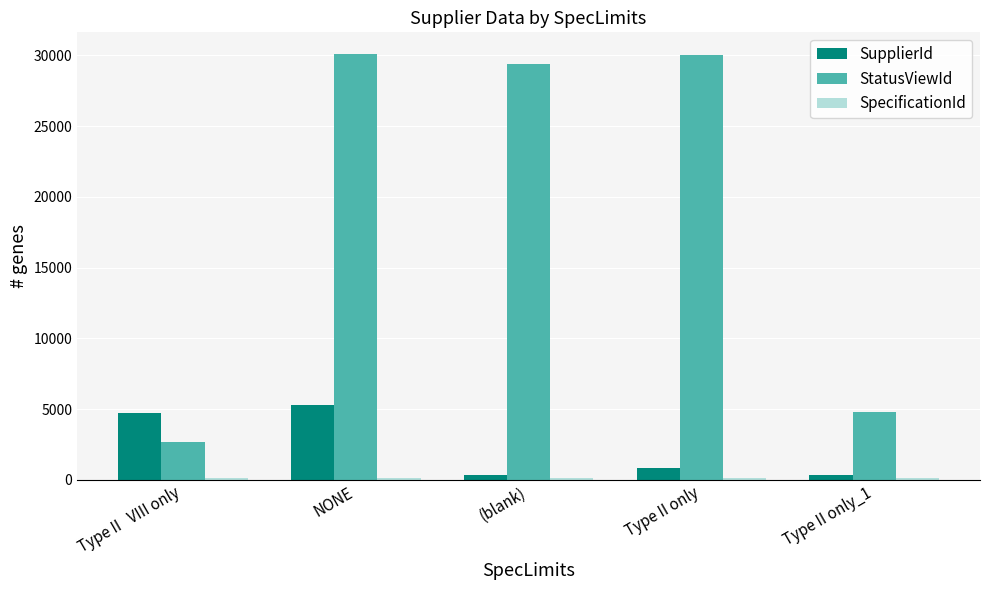

What is the approximate value of StatusViewId at Type II   VIII only, to the nearest 10?

2690